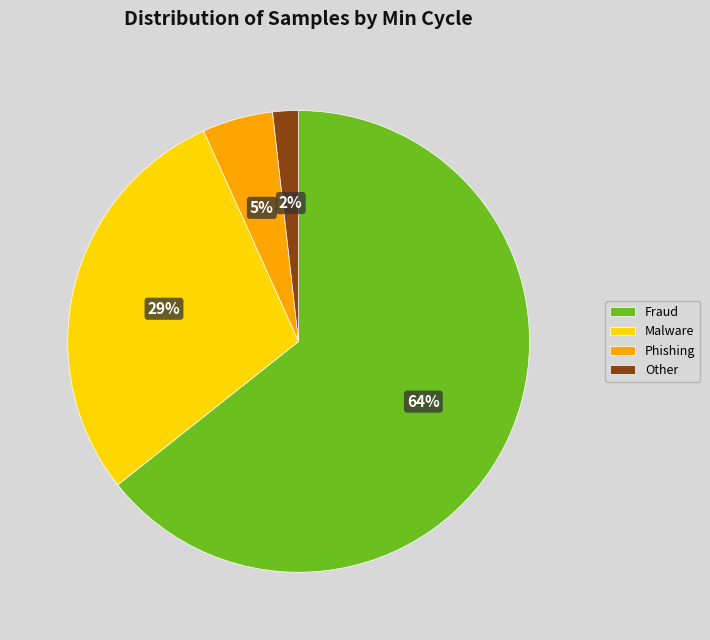

How many segments does this pie chart have?

4